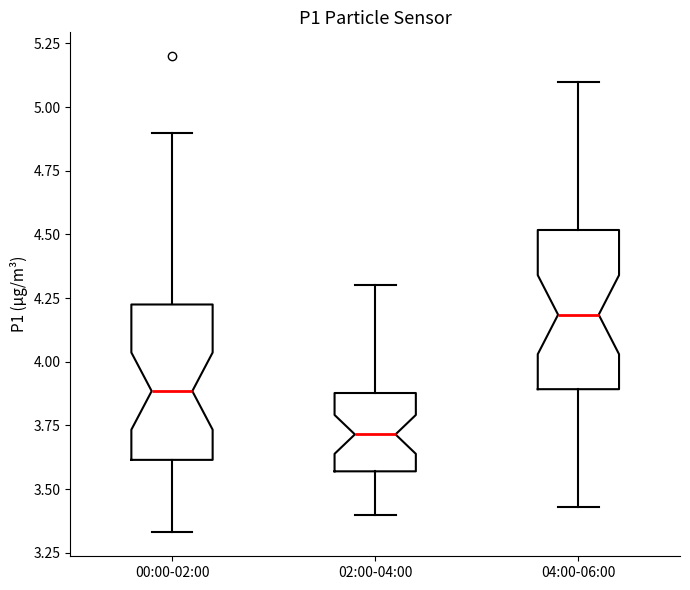

Which box's median line is the lowest?

02:00-04:00